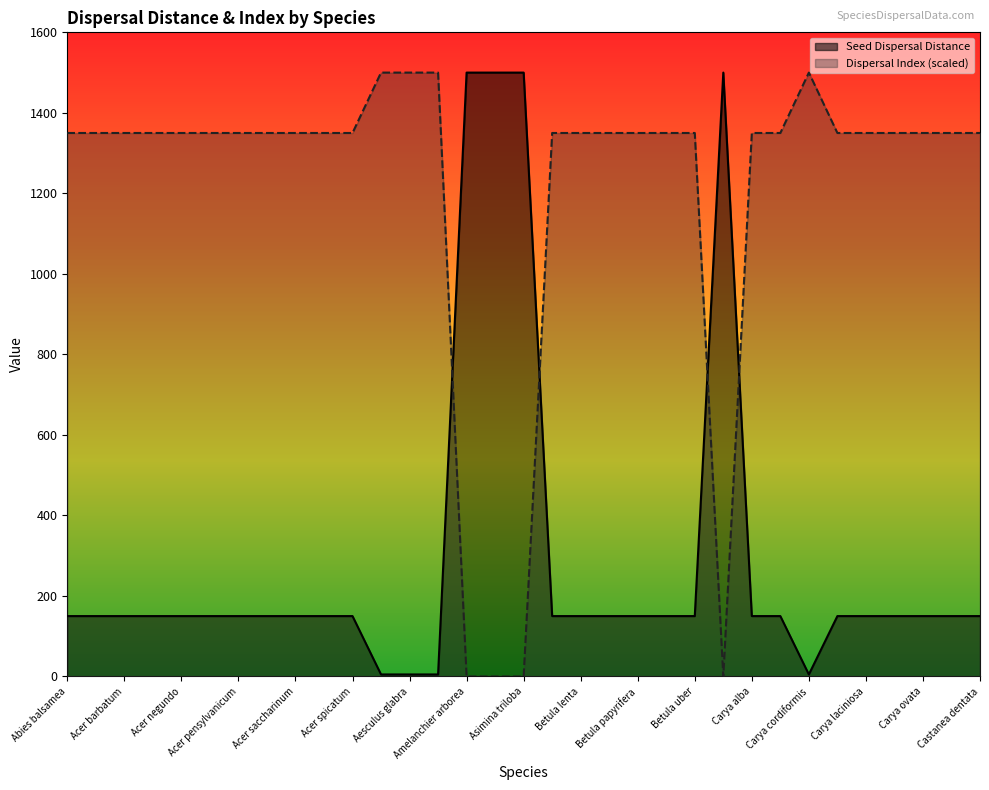

Reading left to right, transcribe all the data shown in this chart.

Seed Dispersal Distance: 150	150	150	150	150	150	150	150	150	150	150	5	5	5	1500	1500	1500	150	150	150	150	150	150	1500	150	150	5	150	150	150	150	150	150
Dispersal Index: 1350	1350	1350	1350	1350	1350	1350	1350	1350	1350	1350	1500	1500	1500	0	0	0	1350	1350	1350	1350	1350	1350	0	1350	1350	1500	1350	1350	1350	1350	1350	1350